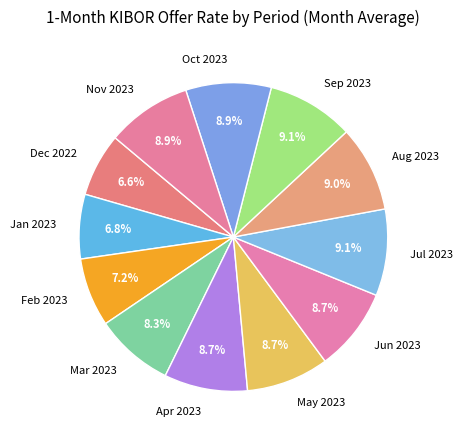

To the nearest percent, what portion does May 2023 represent?

9%